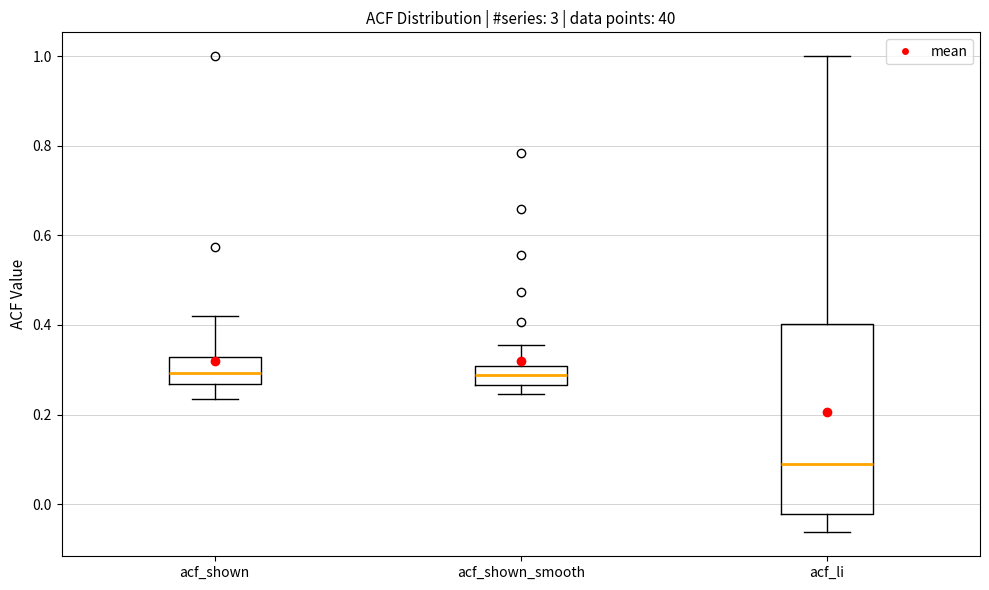

Where does the median line of the box for acf_shown_smooth sit on the y-axis? The values are not printed on the chart, so give them approximately, as read against the axis.

0.28